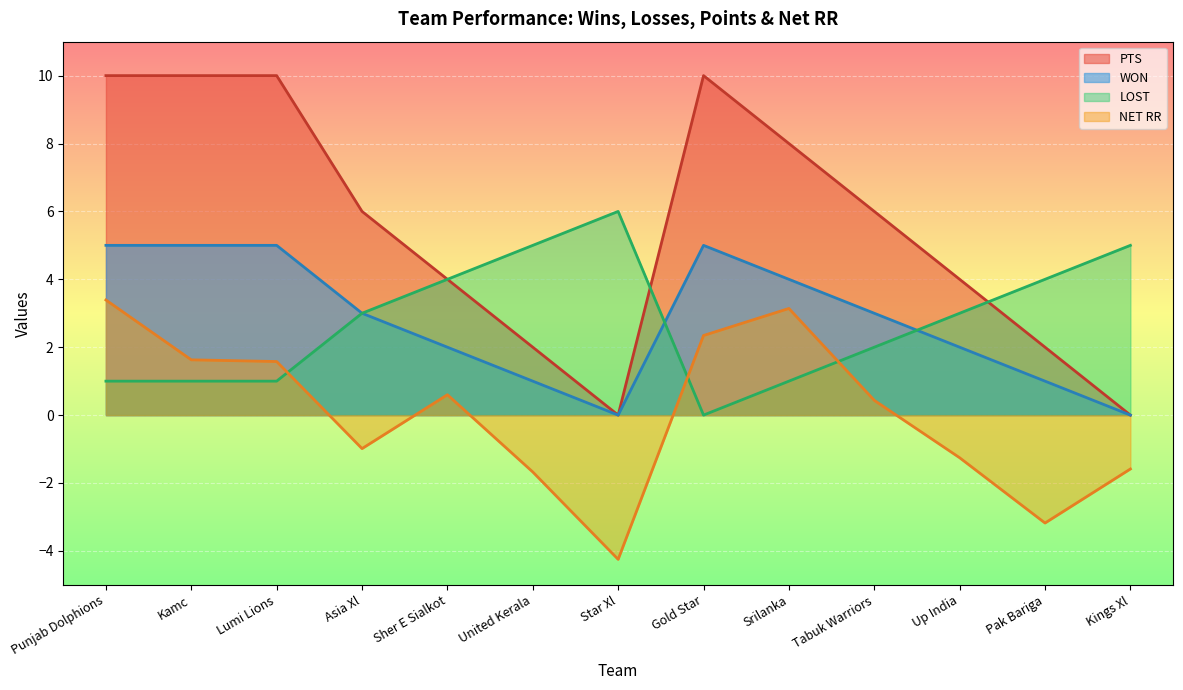

What position from the left is Tabuk Warriors?

10